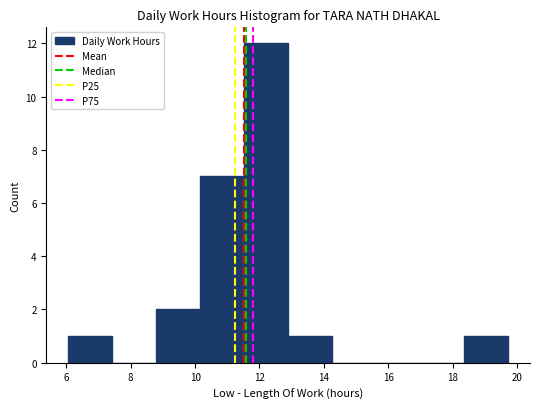

What is the height of the bar covering 10.2 to 11.6 on the x-axis? Neither the bar edges nor the heights are printed on the chart, so give them approximately, as read against the axes.

7